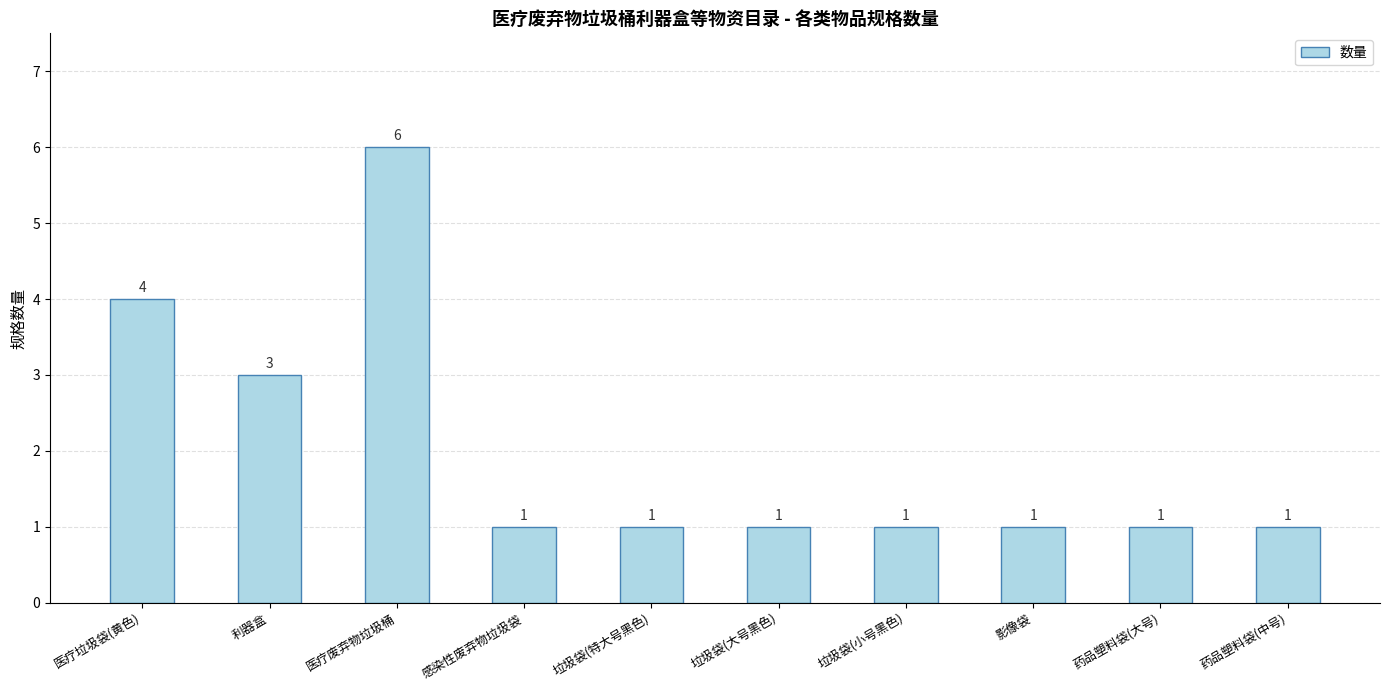

What is the approximate value at 影像袋?

1